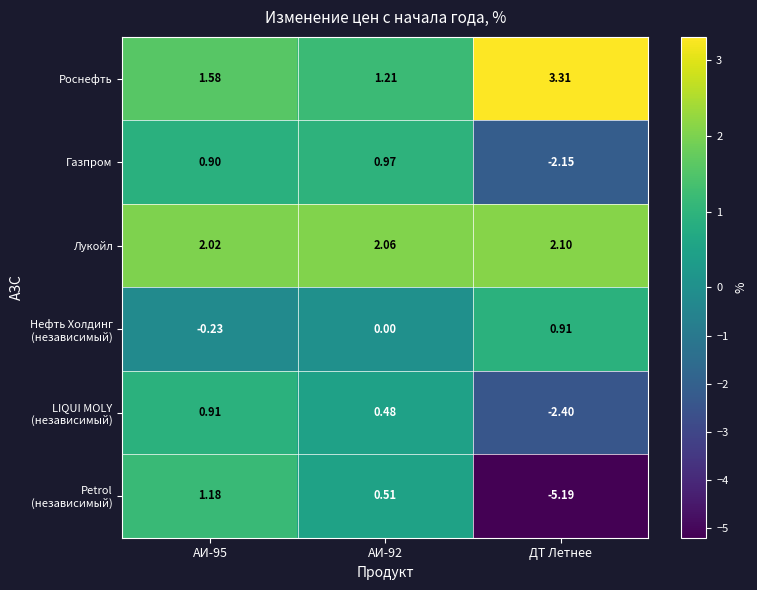

At which category does the chart reach its peak across all series?

ДТ Летнее